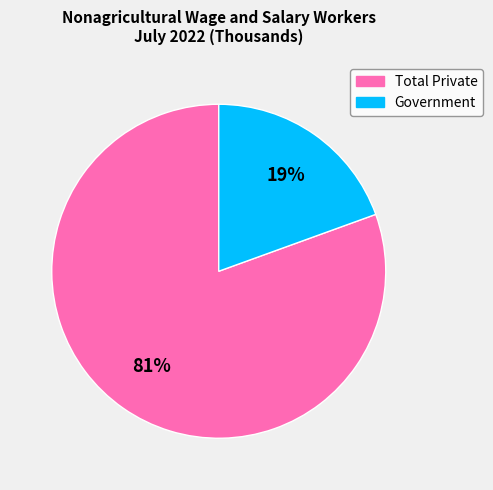

Rank the categories by value from lowest to highest.

Government, Total Private